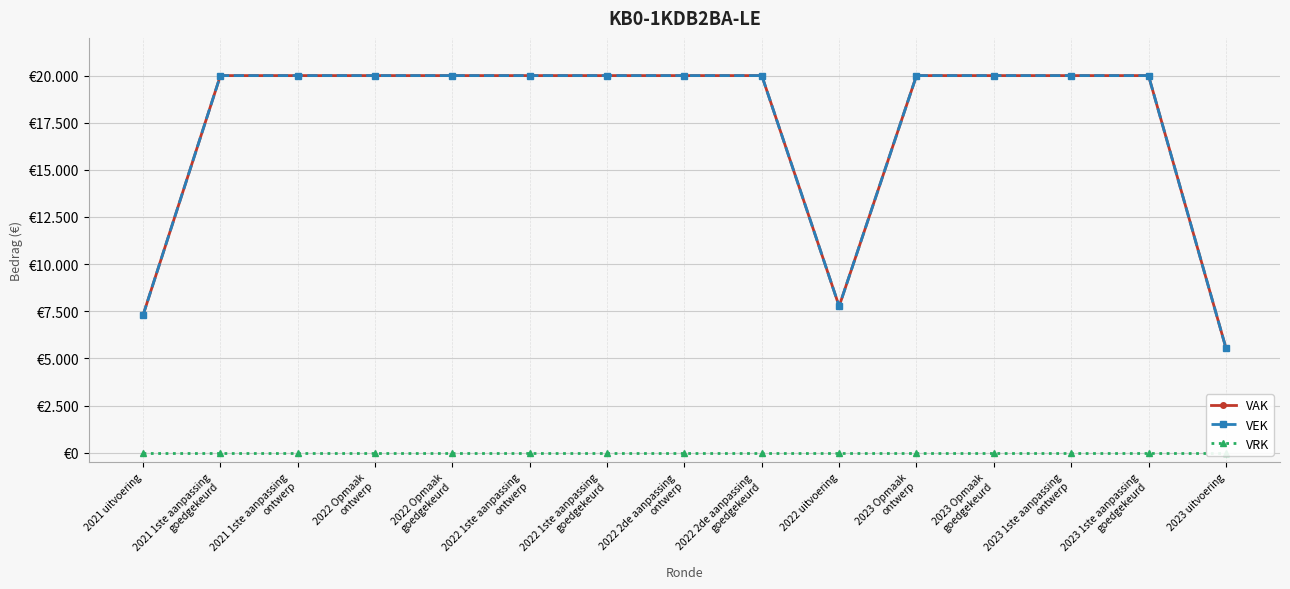

At how many categories does at least one series exceed 14912?

12